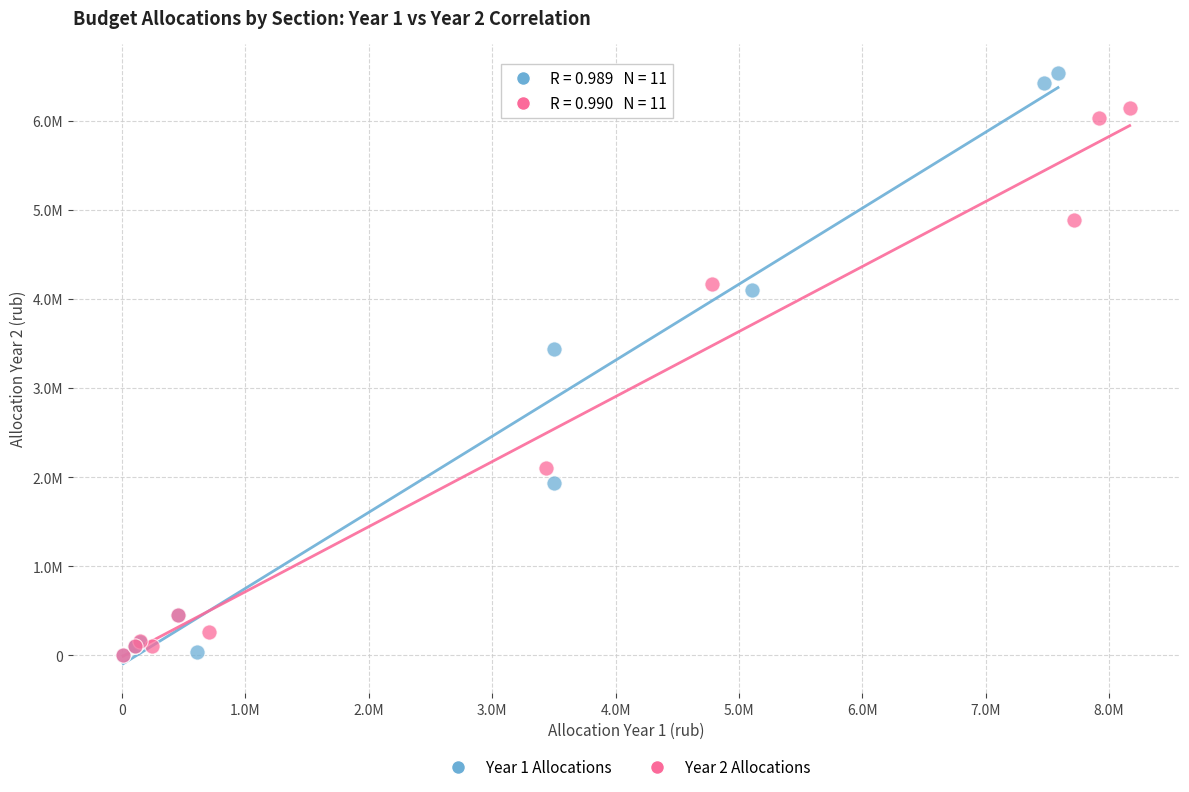

Which series has the largest Y range (max minus min)?

Year 1 Allocations